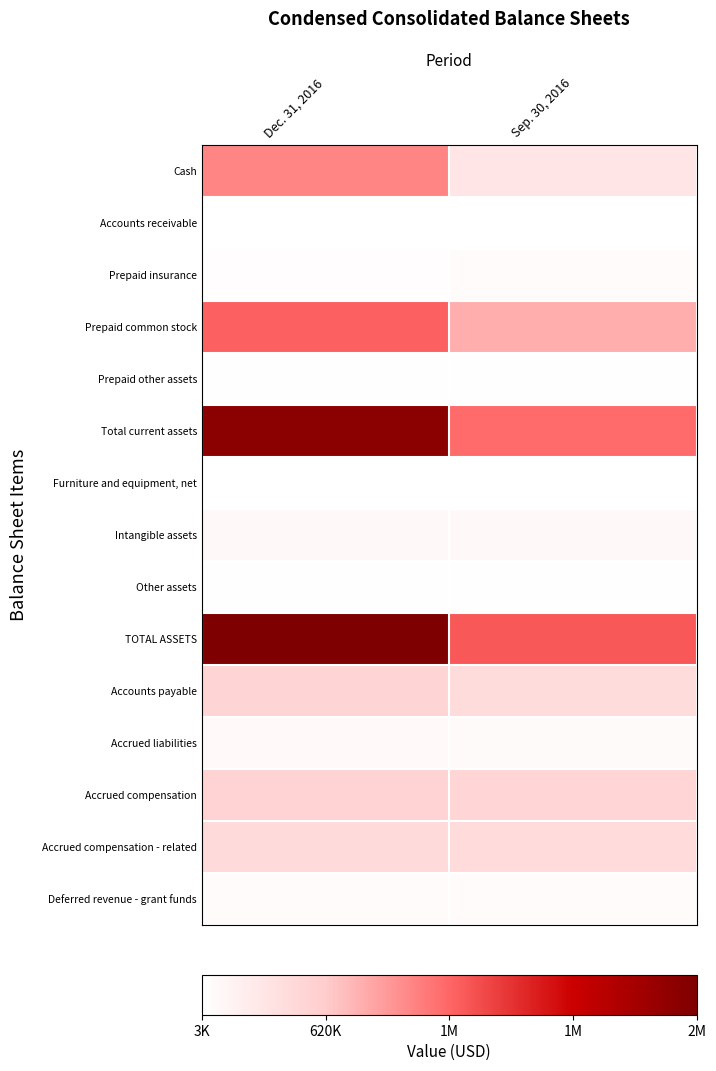

Which series has the largest range (max minus min)?

Total current assets